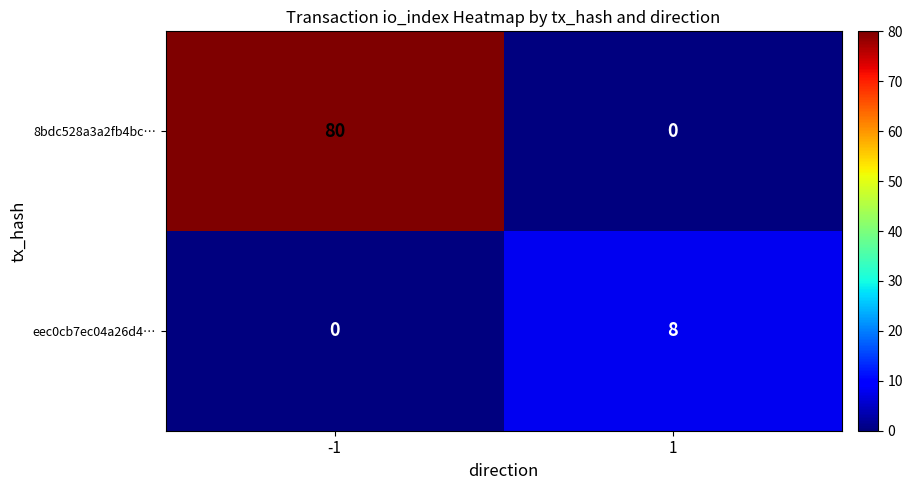

Reading left to right, extract all data points from this chart.

8bdc528a3a2fb4bc…: -1=80	1=0
eec0cb7ec04a26d4…: -1=0	1=8